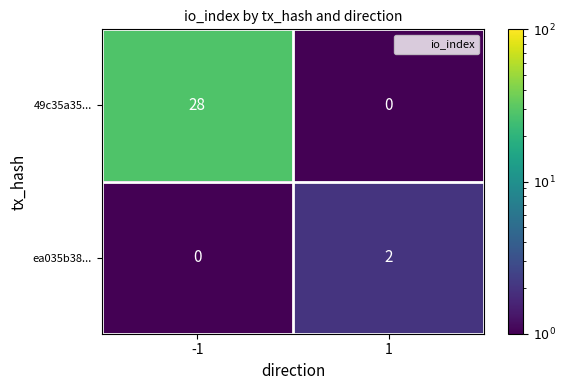

Which series has the largest total across all categories?

49c35a35...